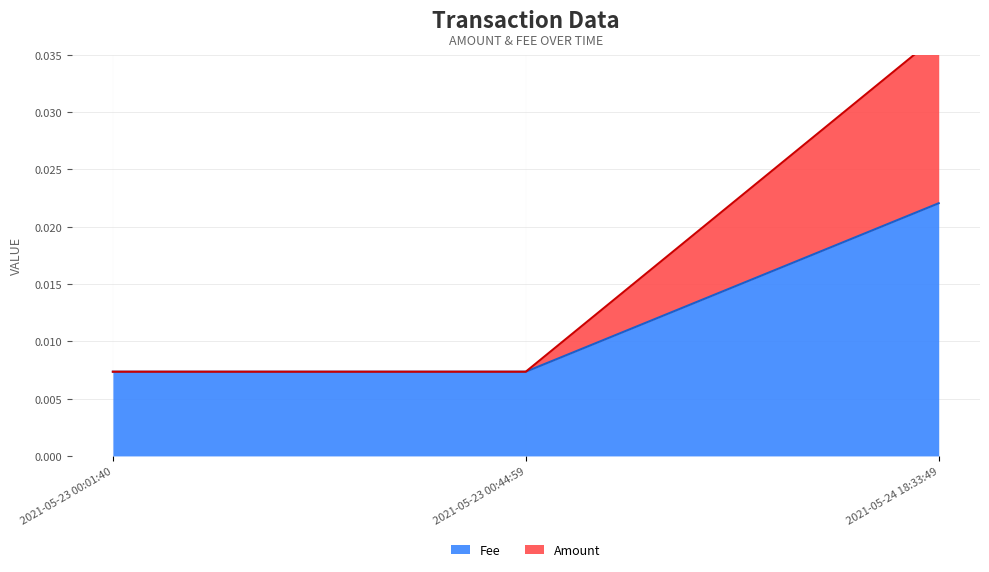

Count the Fee values in the range 0 to 1.

3